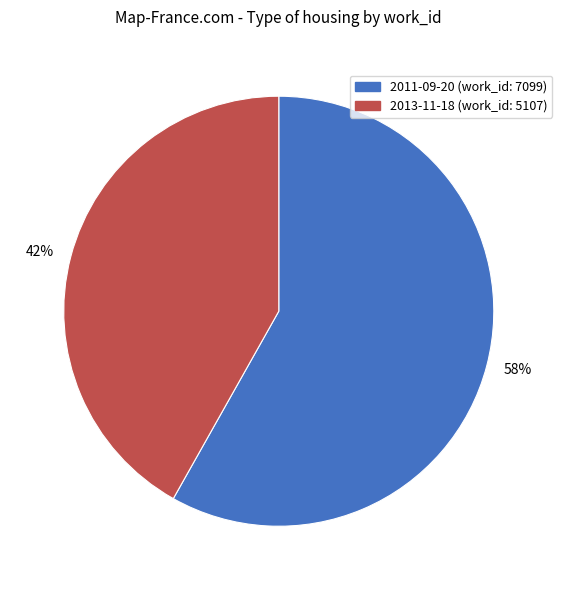

What is the majority slice?

58%